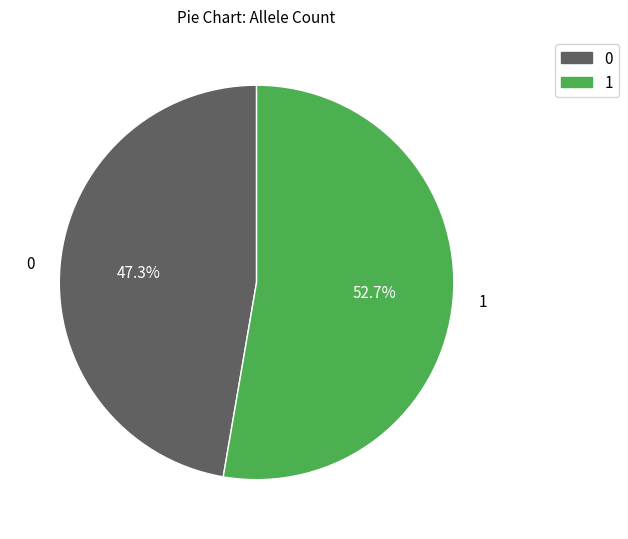

Is there a majority slice in this chart?

Yes